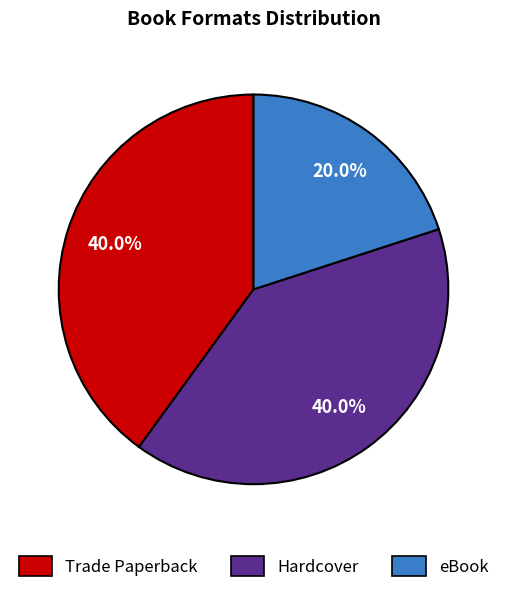

Does Hardcover account for over 50% of the chart?

No